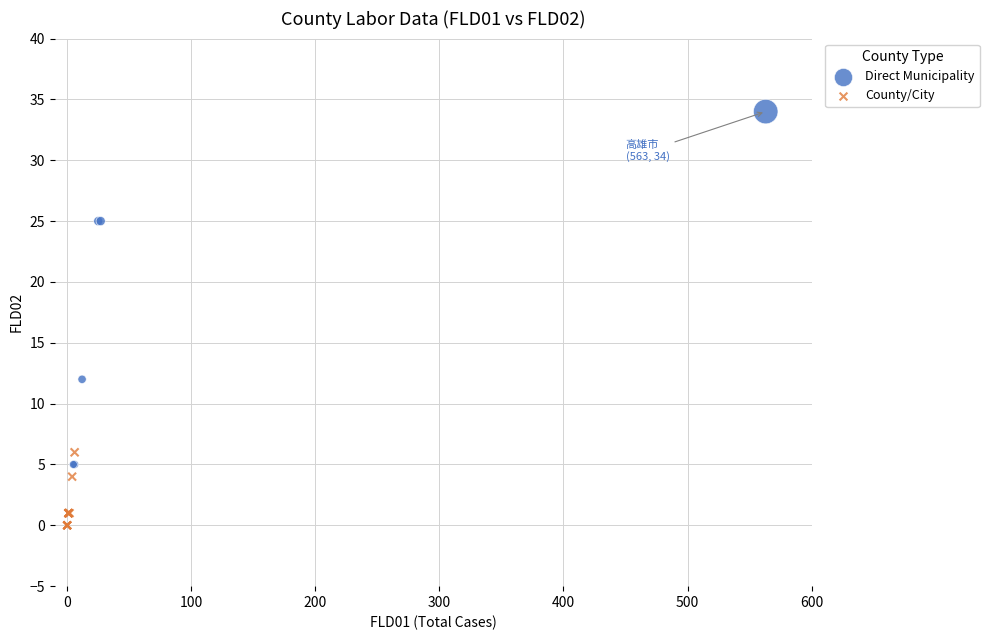

Which series has the largest Y range (max minus min)?

Direct Municipality